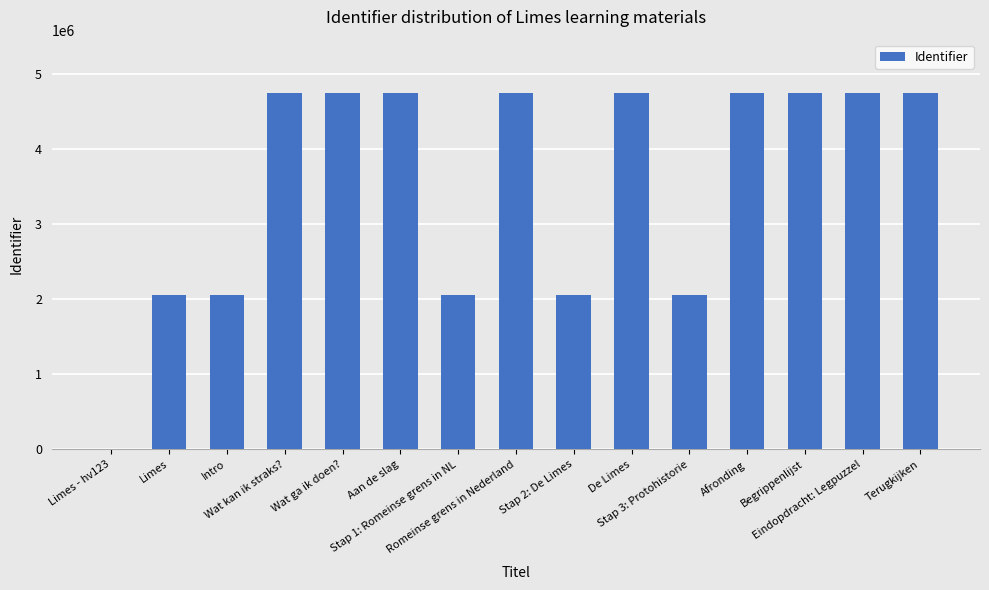

Where does the data first go above 4748182?

Aan de slag